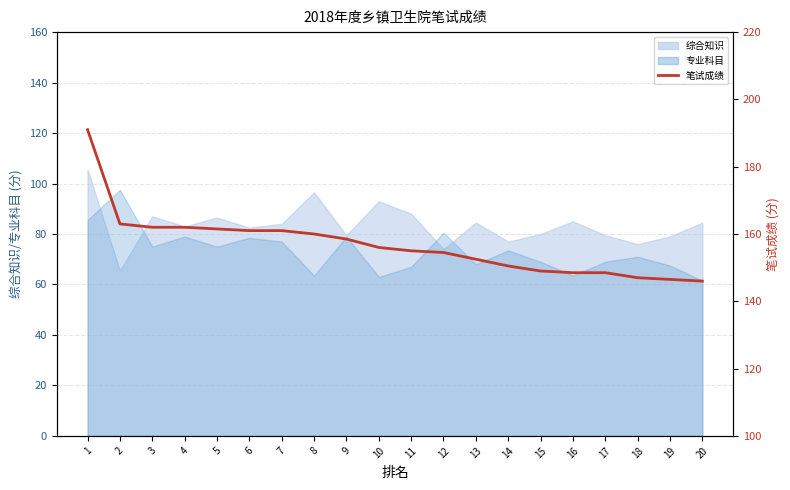

How many data points are less than 156?

10